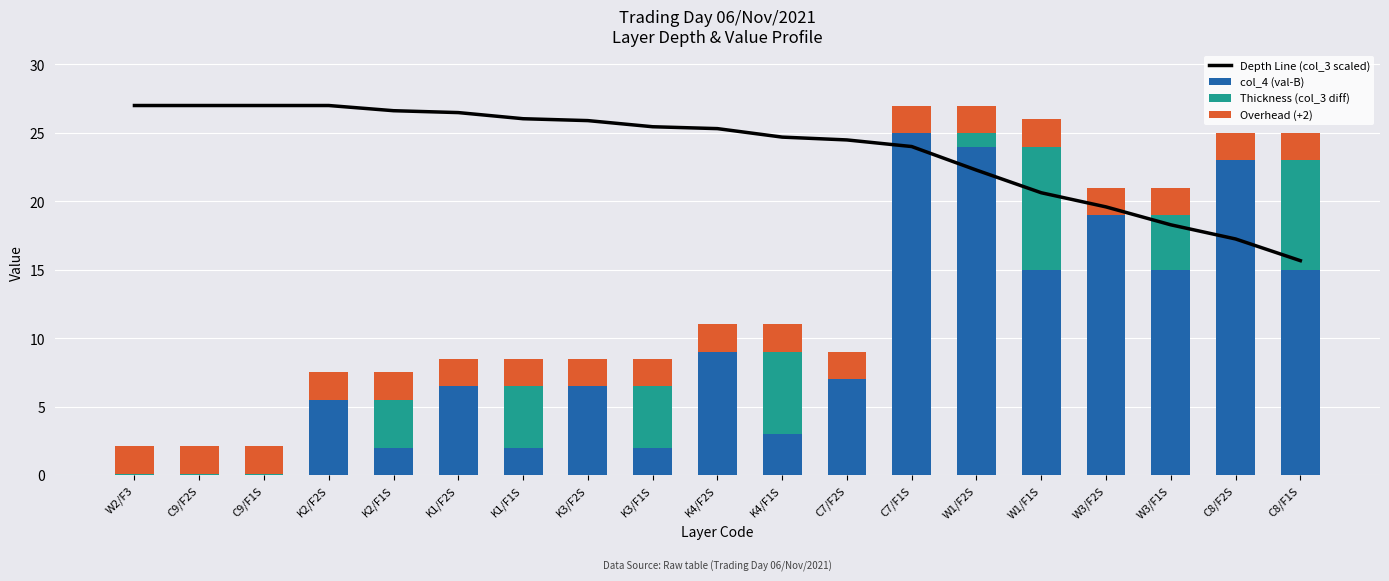

Reading right to left, what are all the values shown in this chart?

Depth Line (col_3 scaled): C8/F1S=15.7	C8/F2S=17.2	W3/F1S=18.3	W3/F2S=19.6	W1/F1S=20.6	W1/F2S=22.3	C7/F1S=24.0	C7/F2S=24.5	K4/F1S=24.7	K4/F2S=25.3	K3/F1S=25.4	K3/F2S=25.9	K1/F1S=26.0	K1/F2S=26.5	K2/F1S=26.6	K2/F2S=27.0	C9/F1S=27.0	C9/F2S=27.0	W2/F3=27.0
col_4 (val-B): C8/F1S=15.0	C8/F2S=23.0	W3/F1S=15.0	W3/F2S=19.0	W1/F1S=15.0	W1/F2S=24.0	C7/F1S=25.0	C7/F2S=7.0	K4/F1S=3.0	K4/F2S=9.0	K3/F1S=2.0	K3/F2S=6.5	K1/F1S=2.0	K1/F2S=6.5	K2/F1S=2.0	K2/F2S=5.5	C9/F1S=0.0	C9/F2S=0.0	W2/F3=0.0
Thickness (col_3 diff): C8/F1S=8.0	C8/F2S=0.0	W3/F1S=4.0	W3/F2S=0.0	W1/F1S=9.0	W1/F2S=1.0	C7/F1S=0.0	C7/F2S=0.0	K4/F1S=6.0	K4/F2S=0.0	K3/F1S=4.5	K3/F2S=0.0	K1/F1S=4.5	K1/F2S=0.0	K2/F1S=3.5	K2/F2S=0.0	C9/F1S=0.1	C9/F2S=0.1	W2/F3=0.1
Overhead (+2): C8/F1S=2.0	C8/F2S=2.0	W3/F1S=2.0	W3/F2S=2.0	W1/F1S=2.0	W1/F2S=2.0	C7/F1S=2.0	C7/F2S=2.0	K4/F1S=2.0	K4/F2S=2.0	K3/F1S=2.0	K3/F2S=2.0	K1/F1S=2.0	K1/F2S=2.0	K2/F1S=2.0	K2/F2S=2.0	C9/F1S=2.0	C9/F2S=2.0	W2/F3=2.0